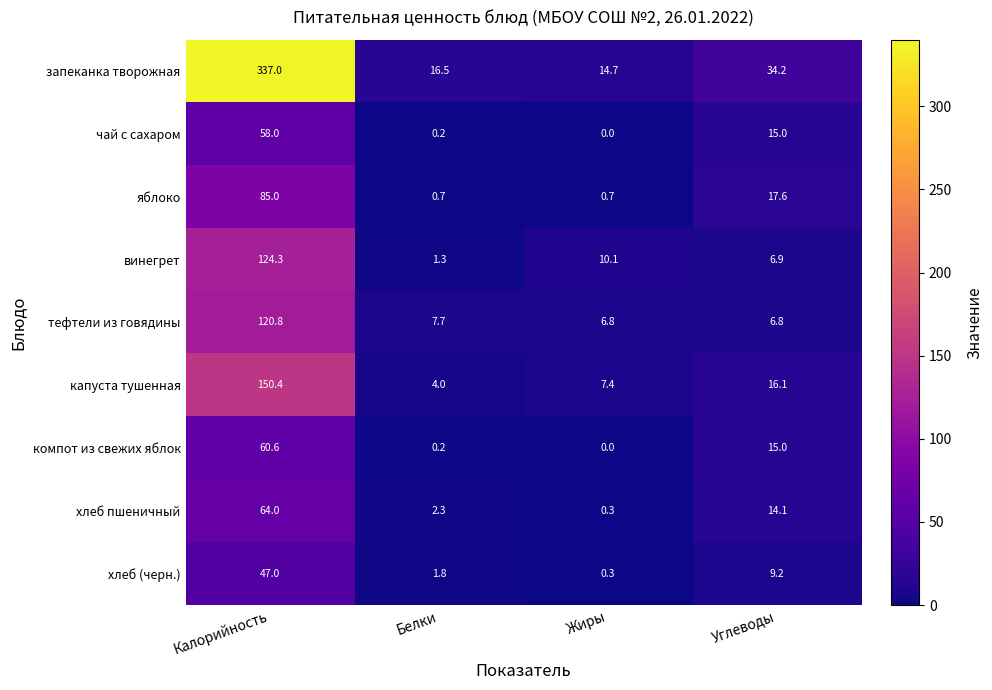

The value of яблоко at Белки is 0.2. True or false?

False